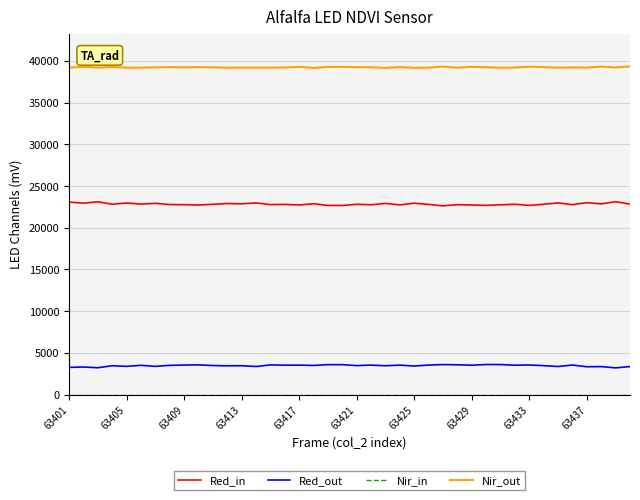

What is the maximum value for Nir_out?

39346